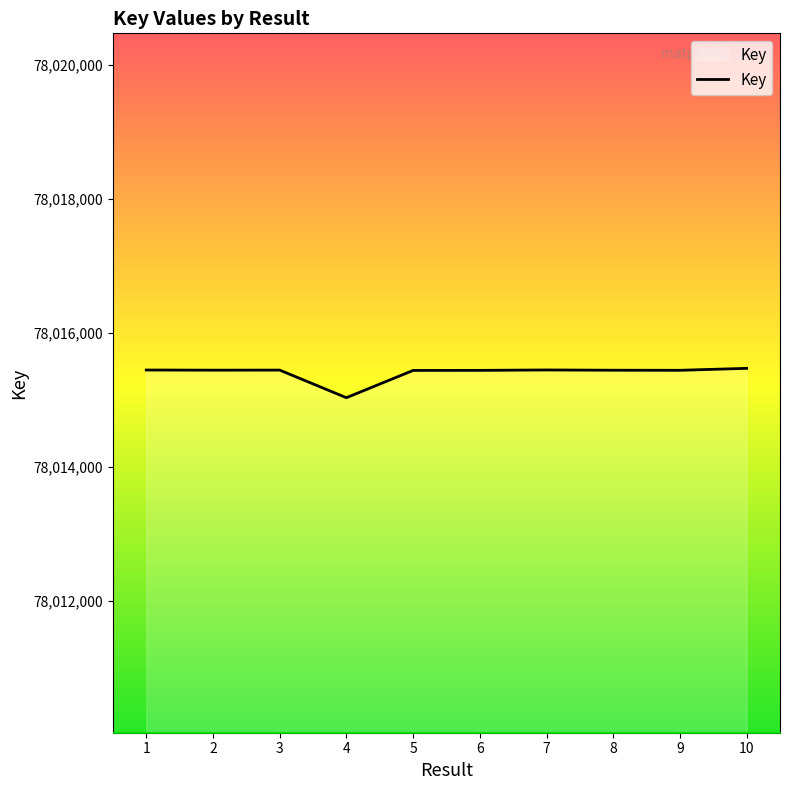

Count the number of data series in this chart.

1